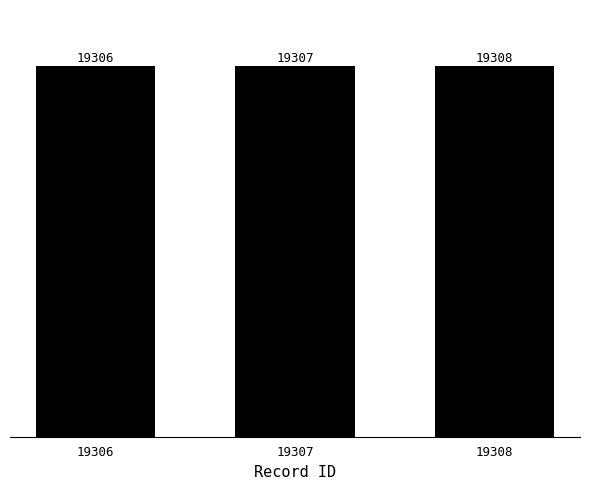

What is the value of the 1st bar from the left?

19306